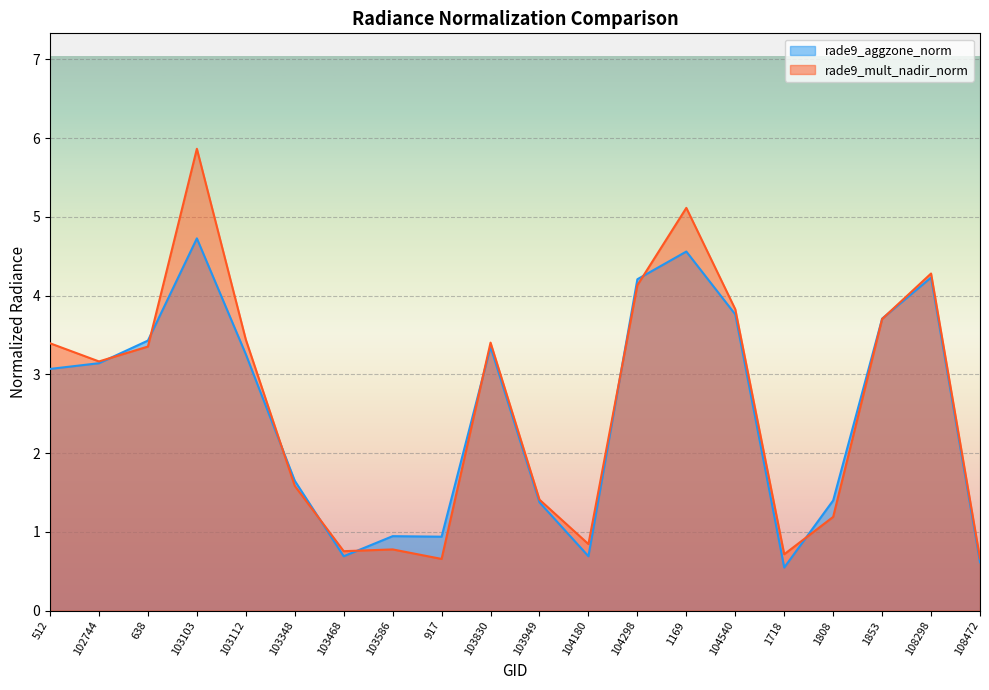

True or false: rade9_mult_nadir_norm has more than 1 points higher than both neighbors.

True